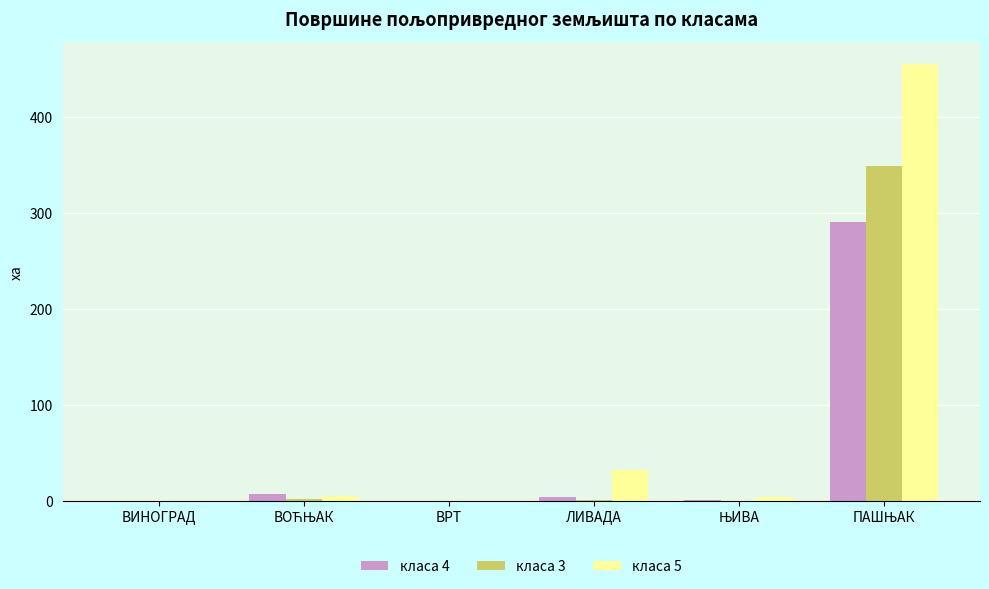

True or false: класа 5 has a value of 0.0 at ВИНОГРАД.

True